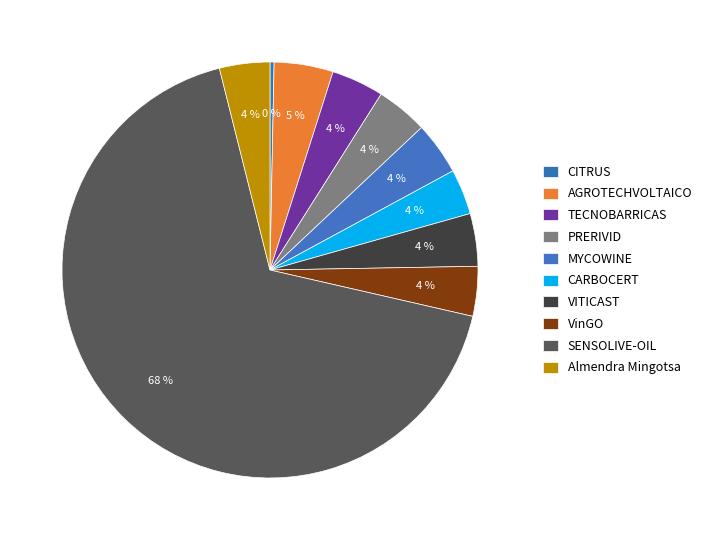

To the nearest percent, what is the difference between the largest and smallest slice percentages?

67%